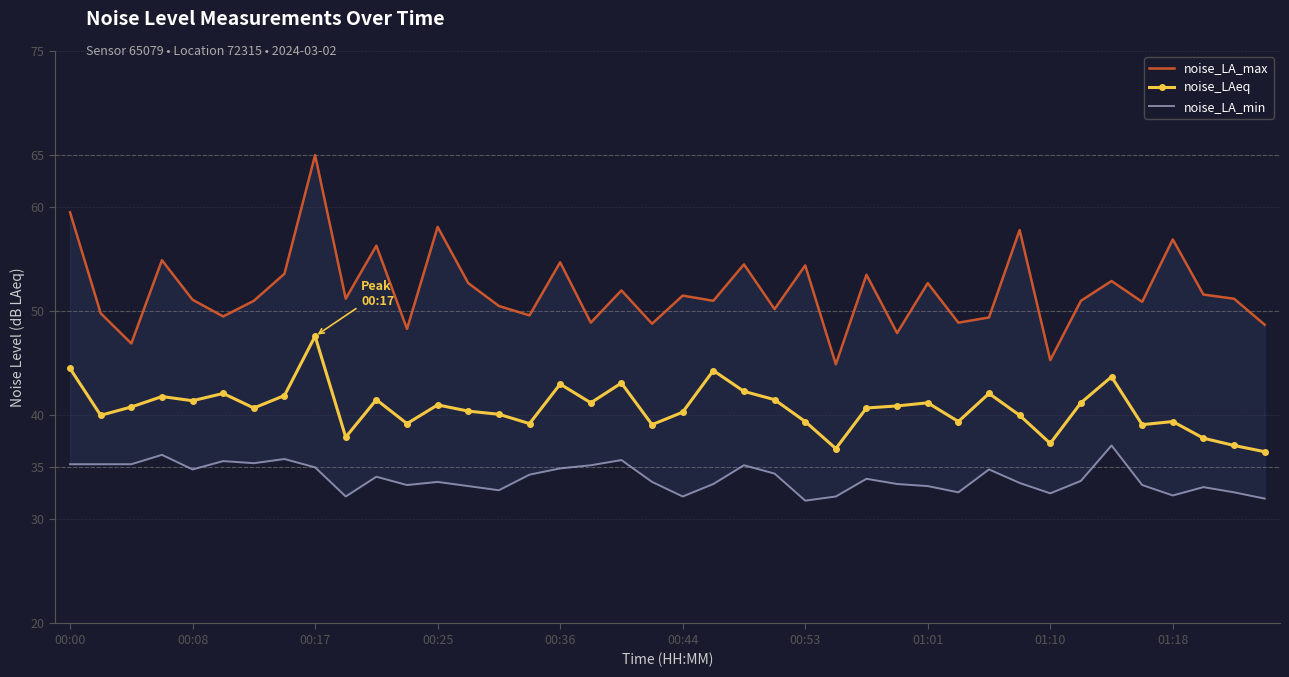

Which series has the largest total across all categories?

noise_LA_max